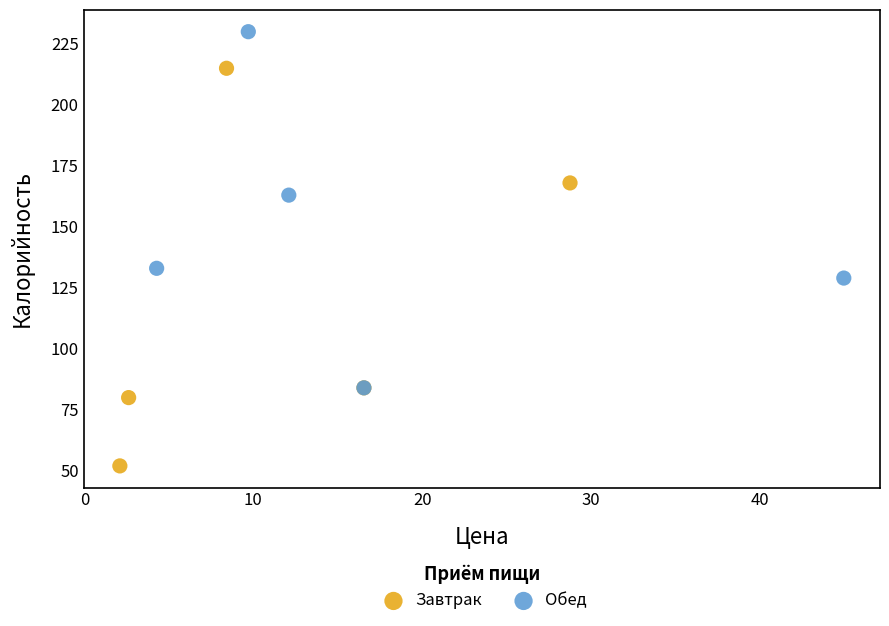

Which series has the widest spread of Y values?

Завтрак